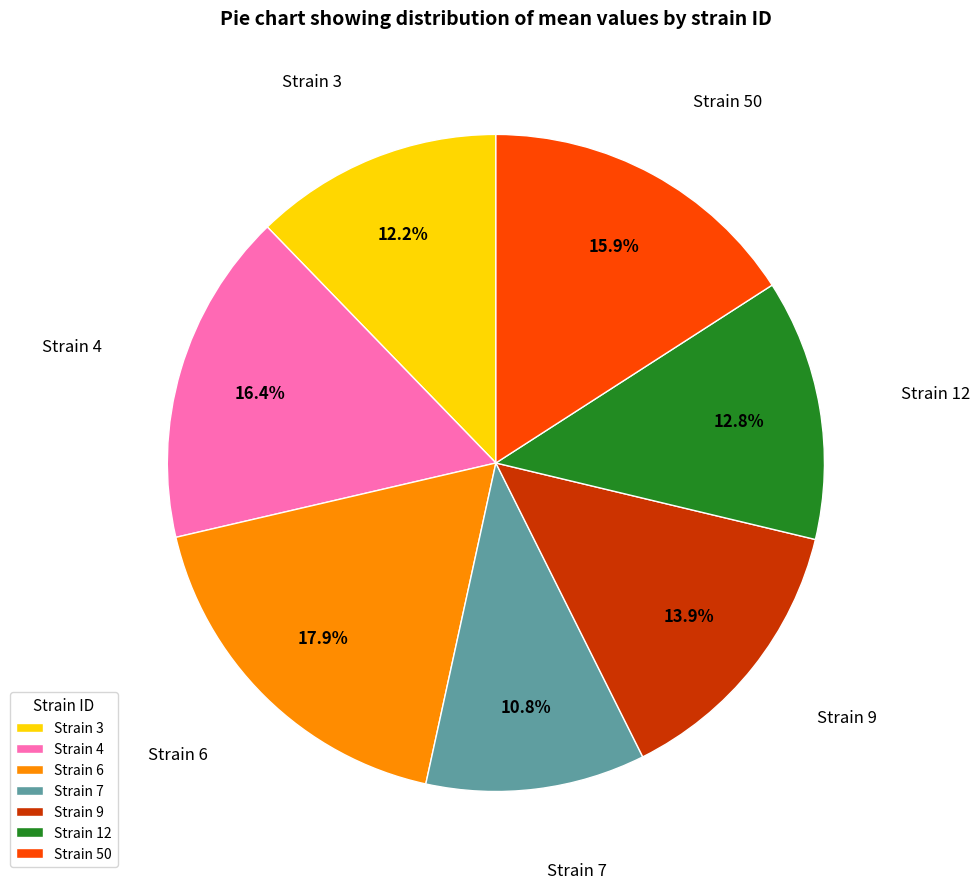

How many slices are in this pie chart?

7